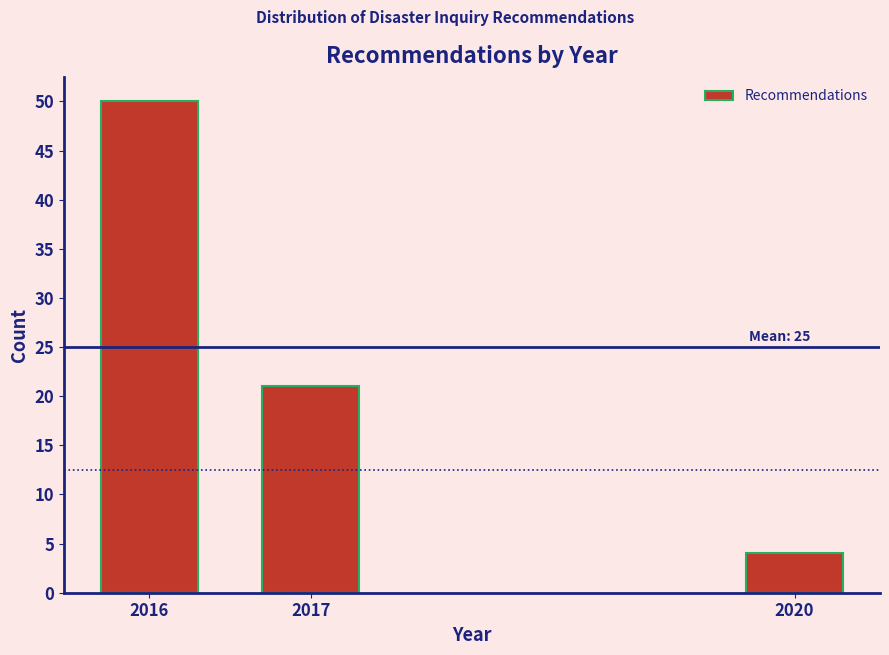

Reading left to right, extract all data points from this chart.

2016=50	2017=21	2020=4